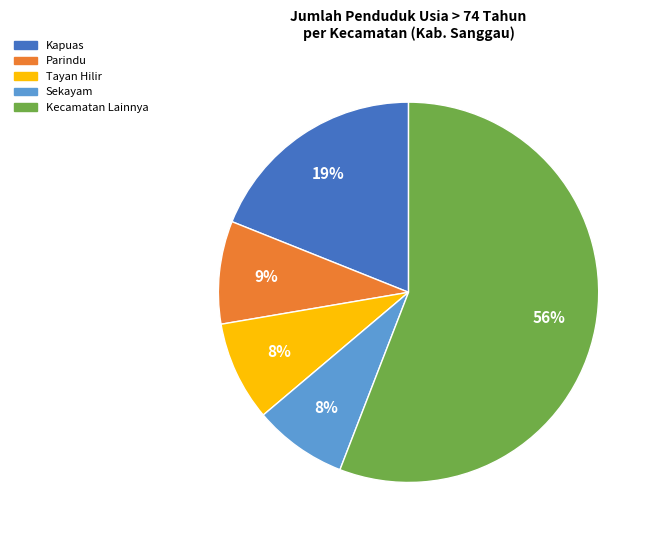

To the nearest percent, what is the average slice percentage?

20%